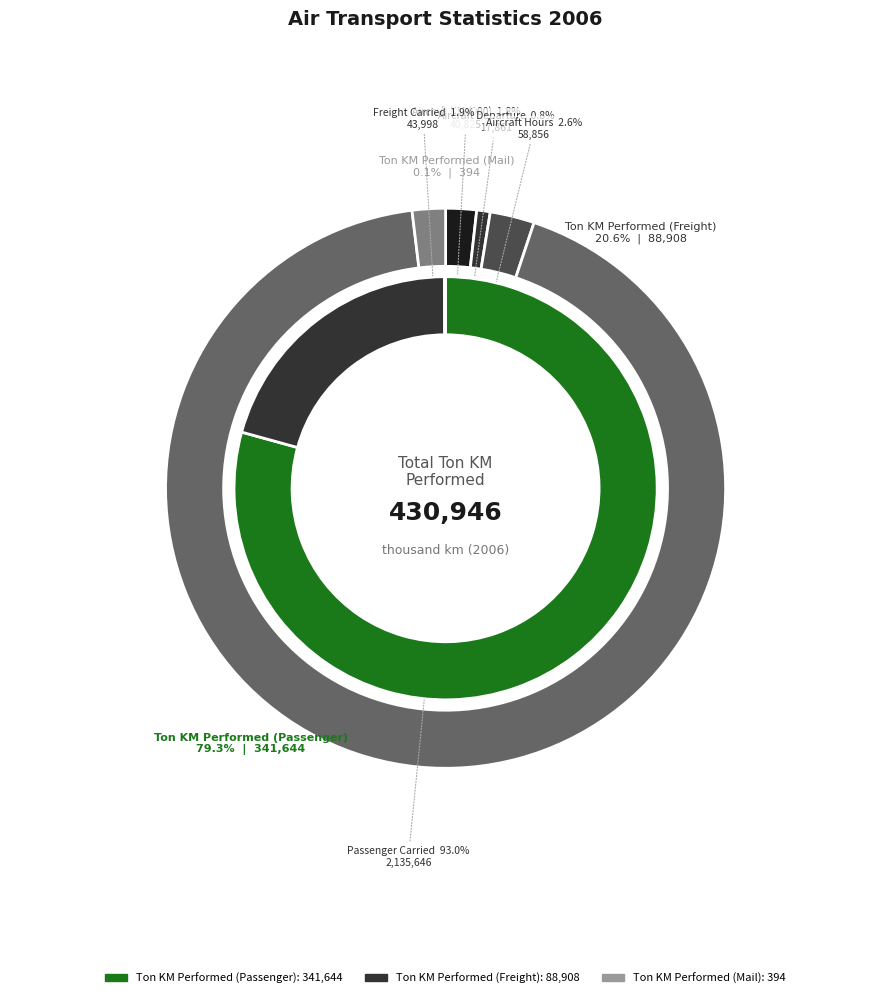

How many segments does this pie chart have?

3